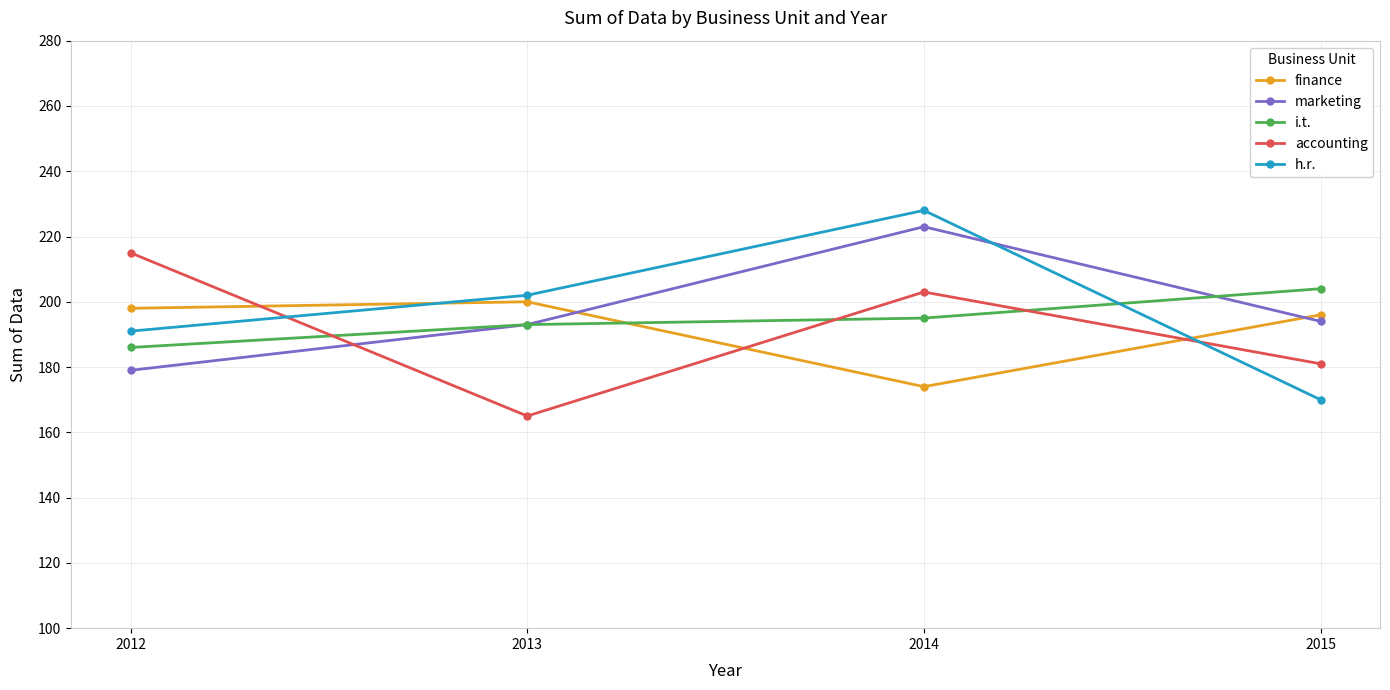

At which category is the sum across all series the highest?

2014